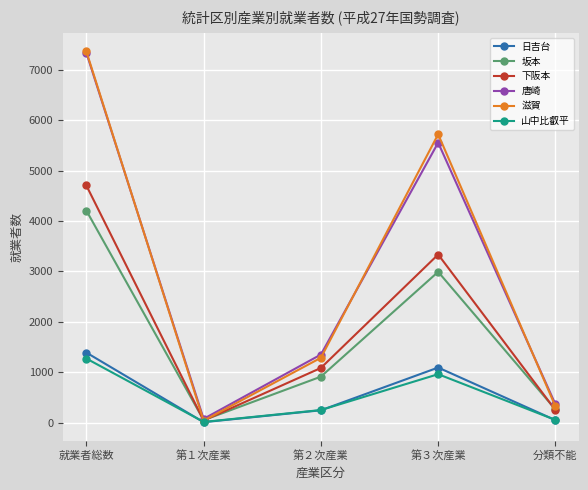

What is the difference between the maximum and second lowest values in the 坂本 series?

3951